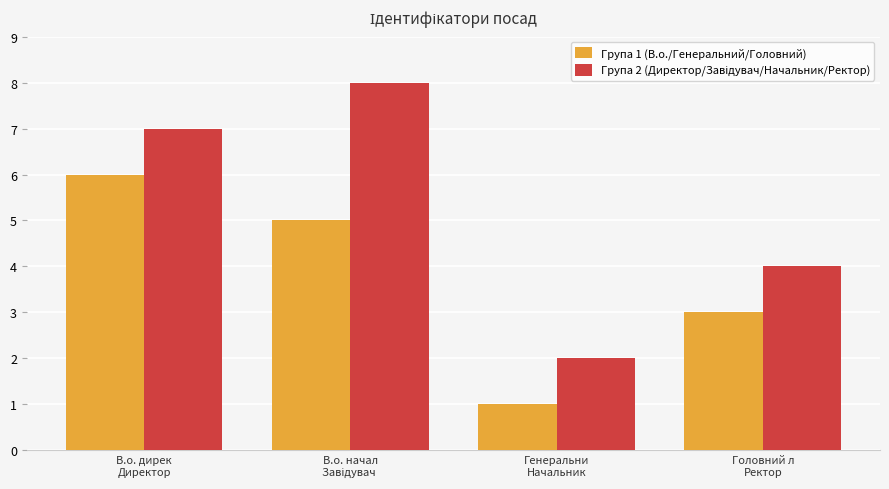

What is the maximum value shown in the chart?

8